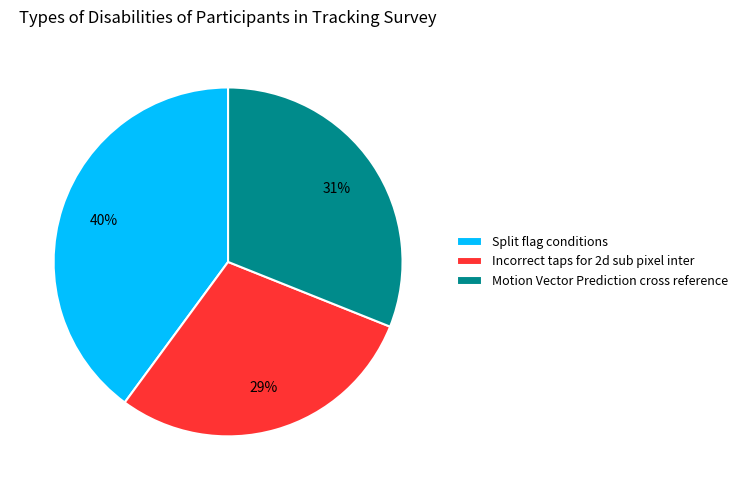

Is Motion Vector Prediction cross reference the majority of the pie?

No